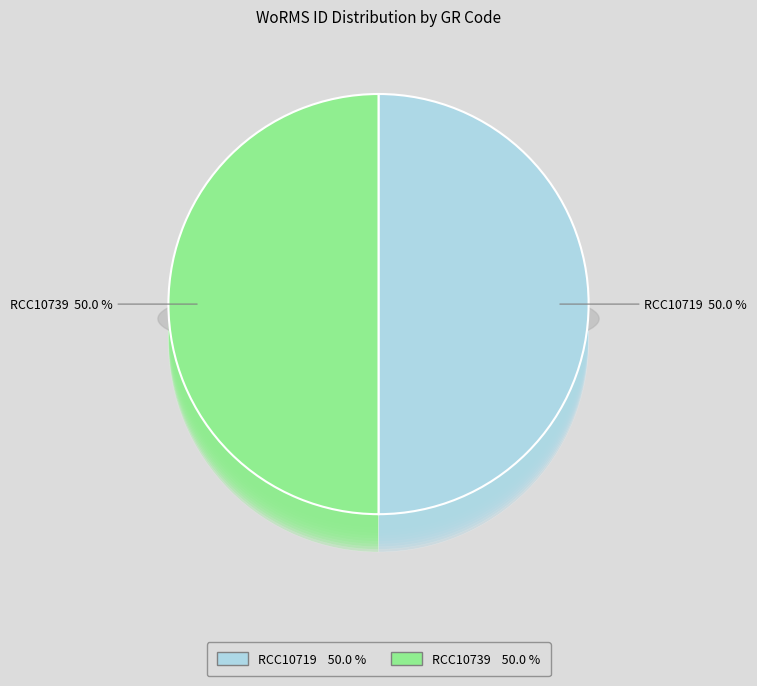

Which slice is the largest?

RCC10739